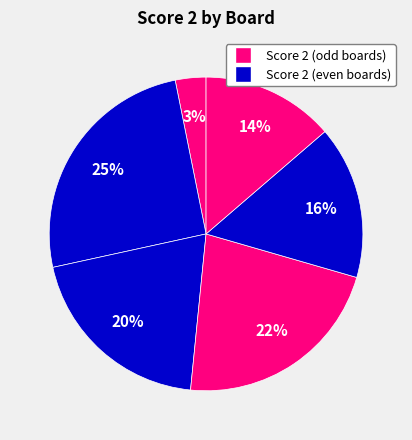

Which category has the smallest portion of the pie?

Board 2